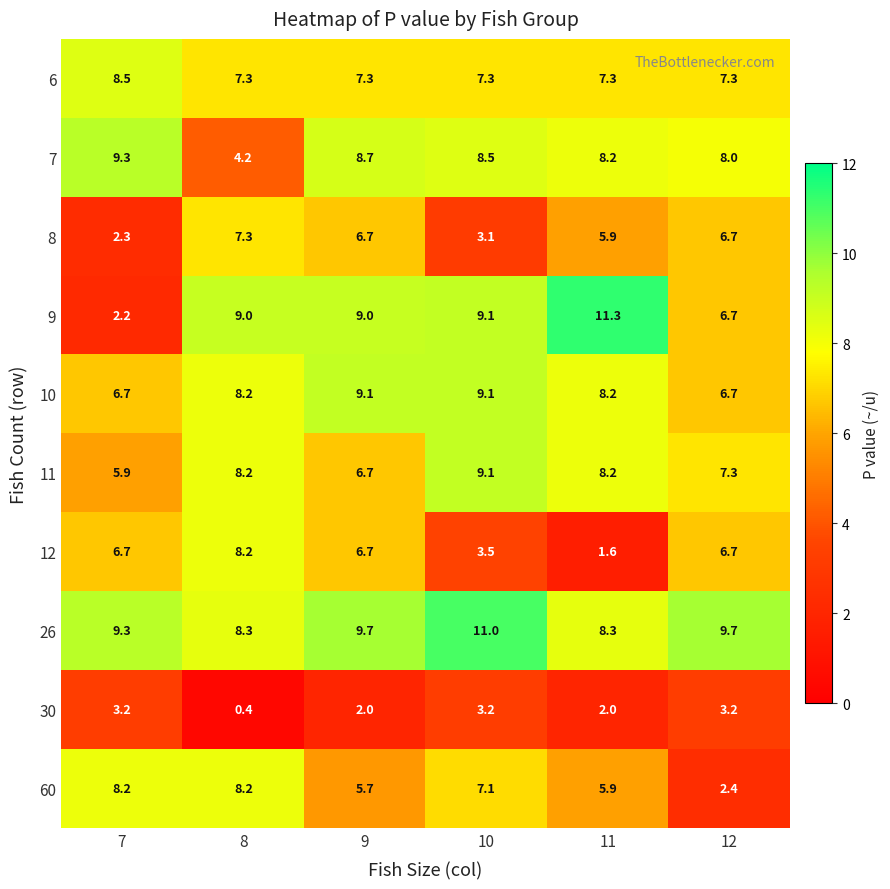

The 11 series shows 3.2 at 11. True or false?

False